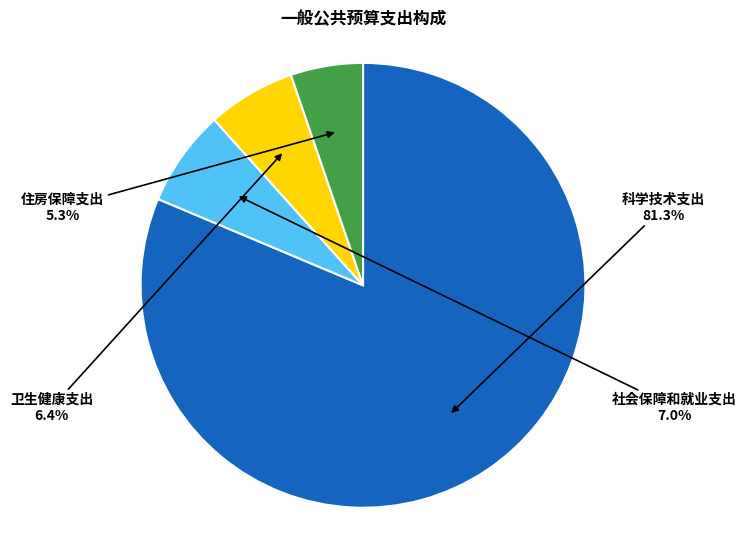

Does any single category account for the majority?

Yes